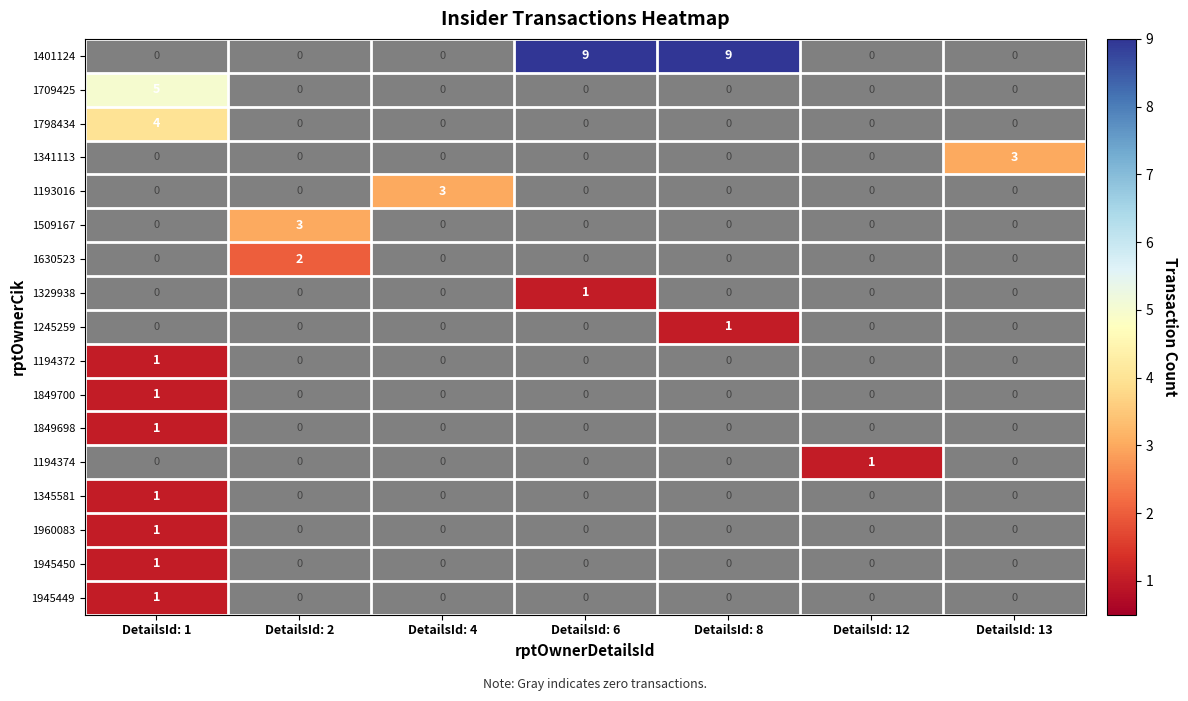

Which series has the largest total across all categories?

1401124